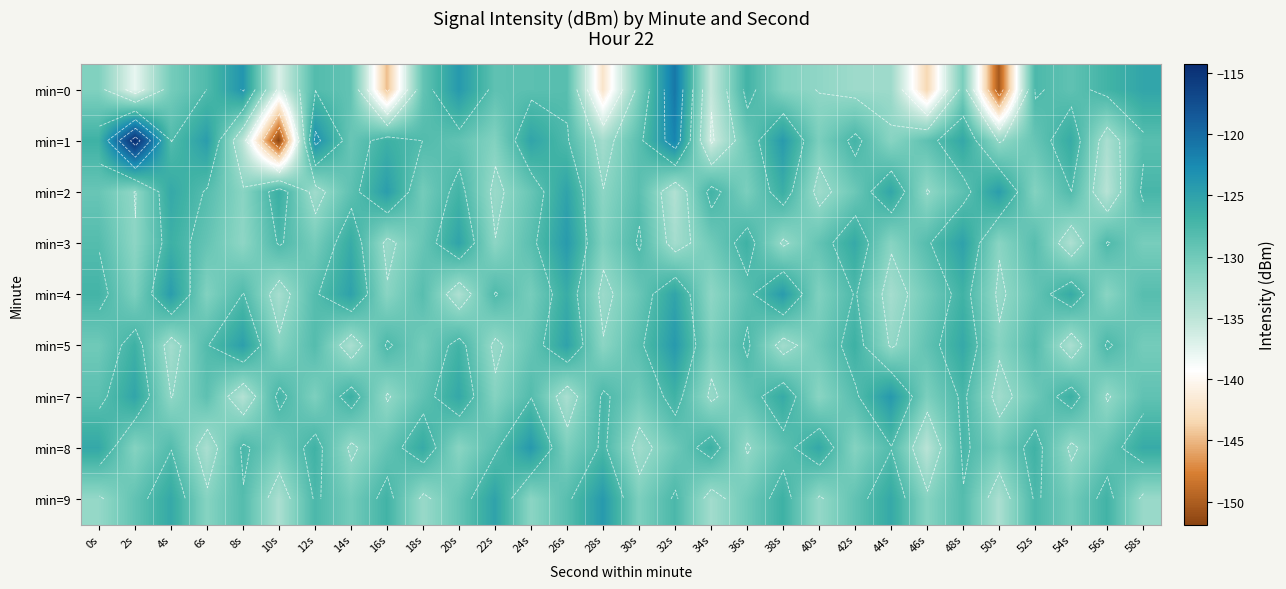

The value of min=7 at 44s is -124.1. True or false?

True